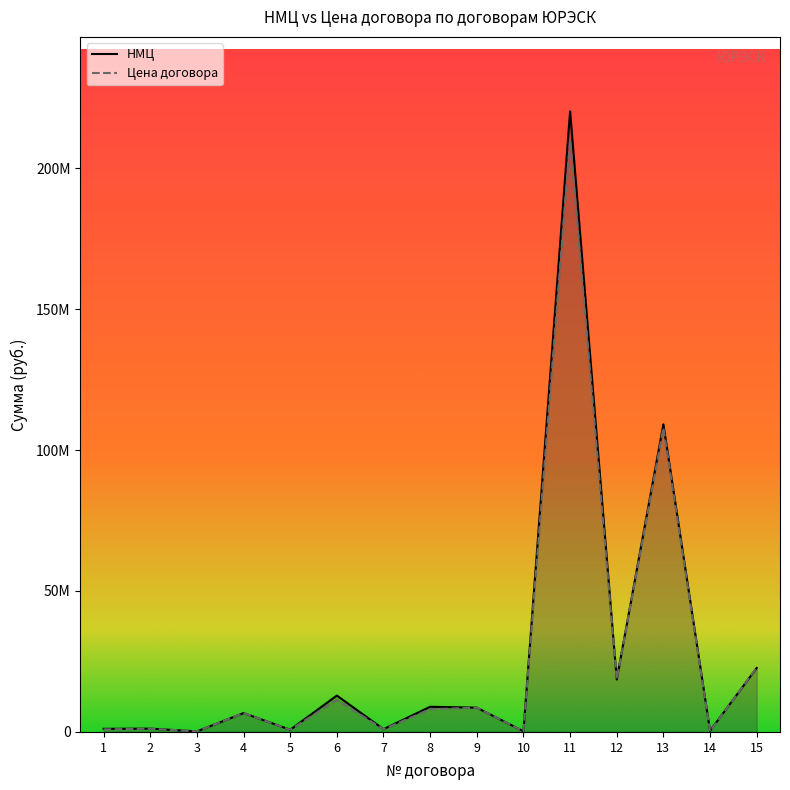

Rank the series by their average value, from lowest to highest.

Цена договора, НМЦ